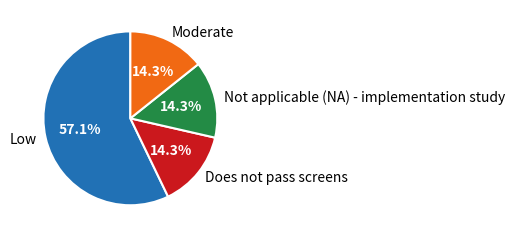

Approximately how many times larger is the value at Does not pass screens compared to Moderate?

1.0